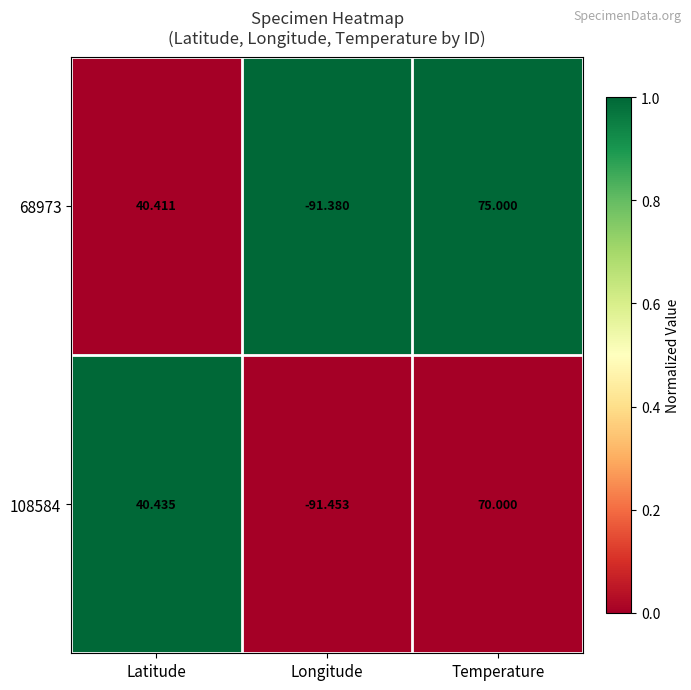

At which label does 68973 reach its minimum?

Longitude